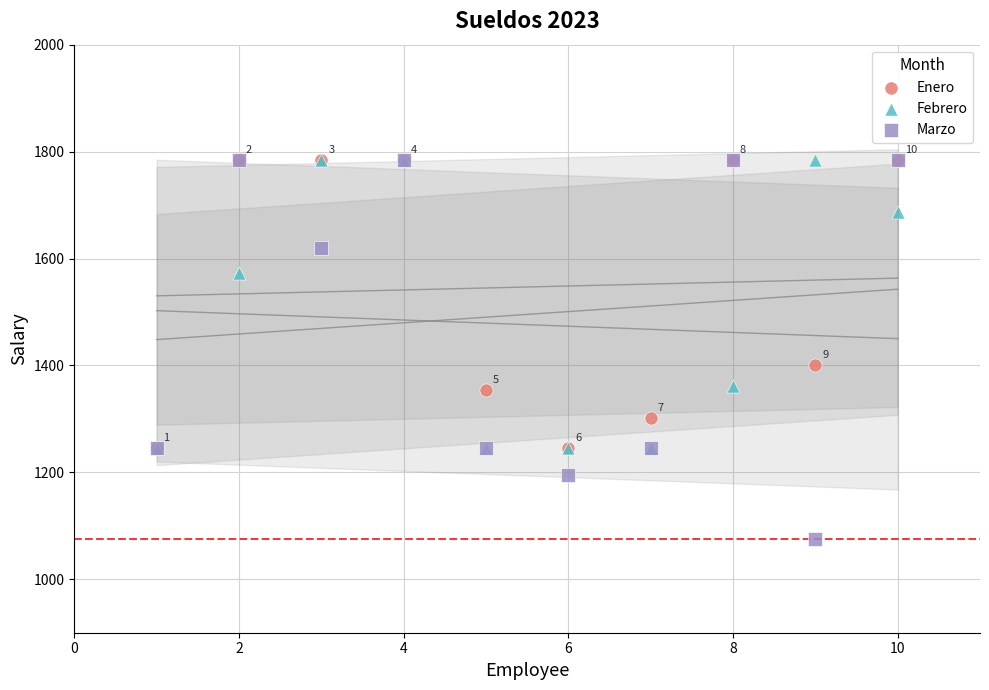

Across all series, what Y value is closest to 1429?

1400.8